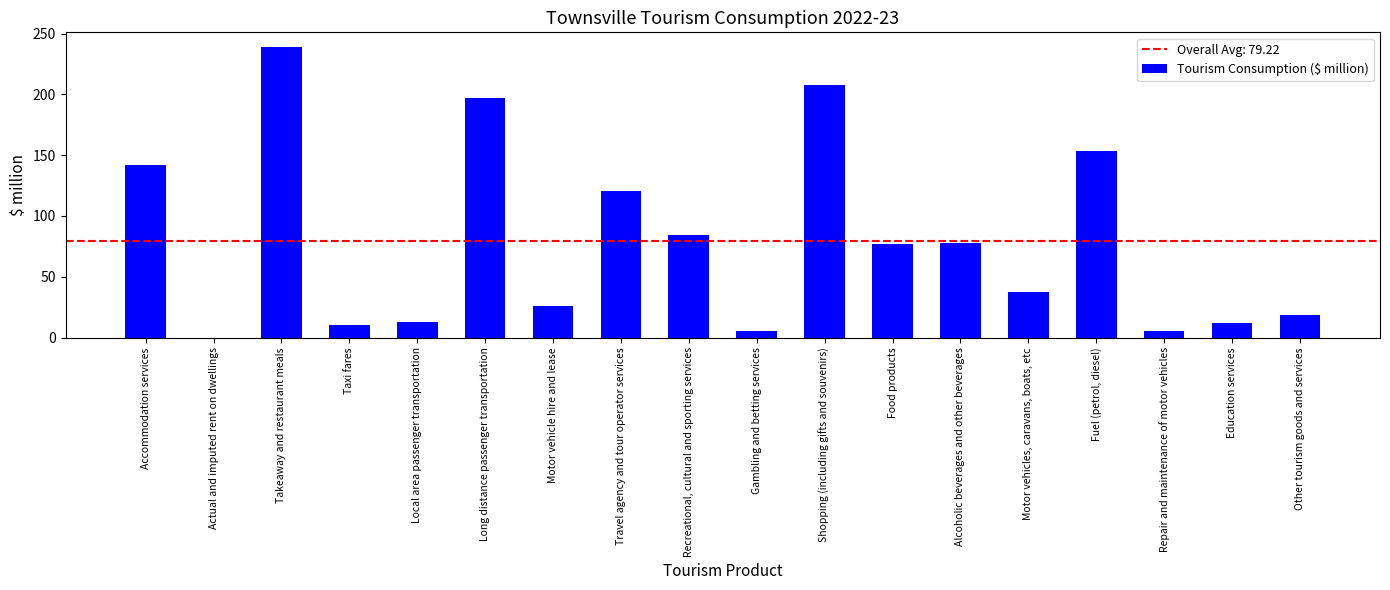

The value at Travel agency and tour operator services is 203.3. True or false?

False